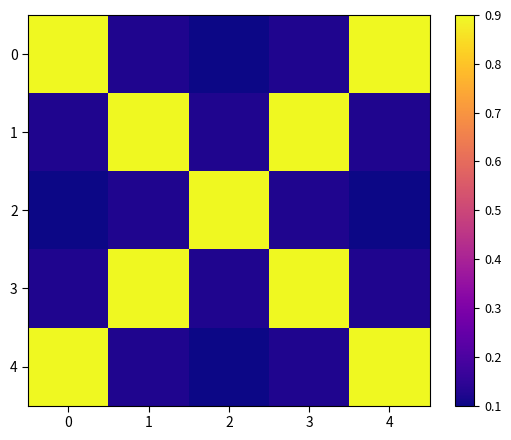

What is the greatest value displayed?

0.9